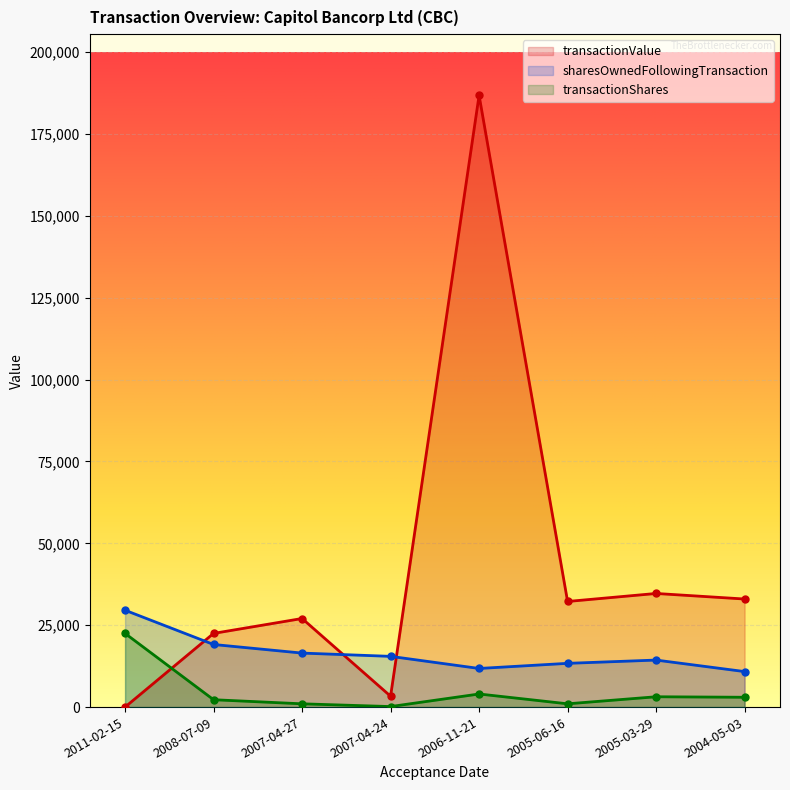

How many values in the transactionValue series are below 32250?

4